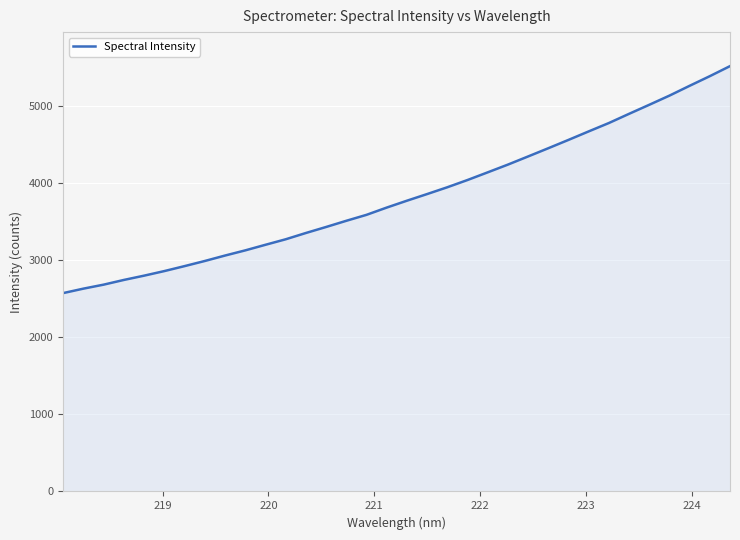

How many values exceed 3772?

17